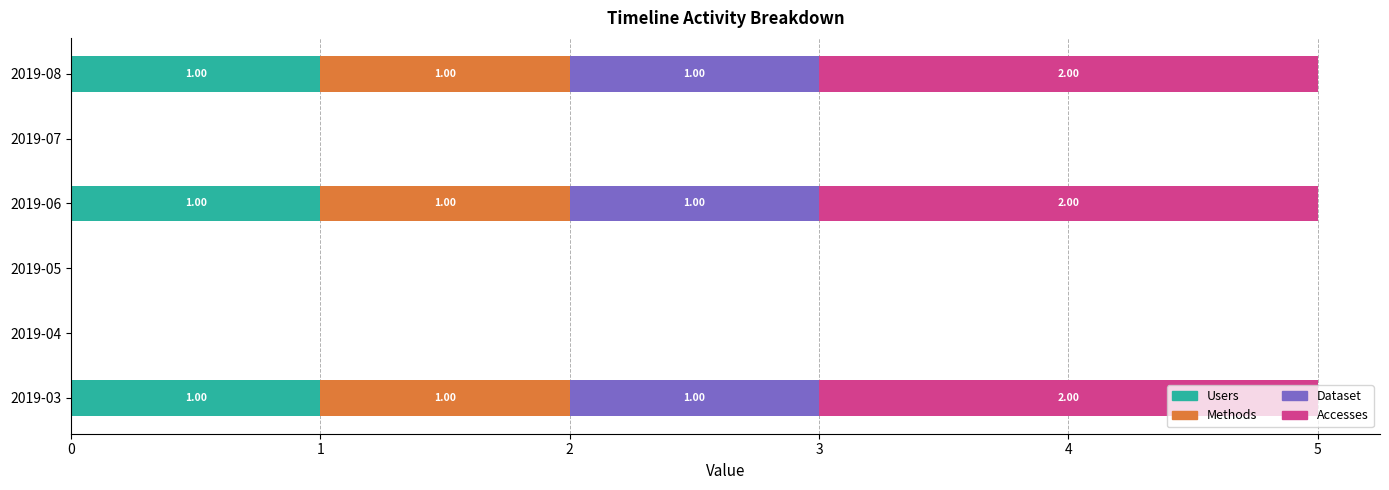

What is the sum of all Users values?

3